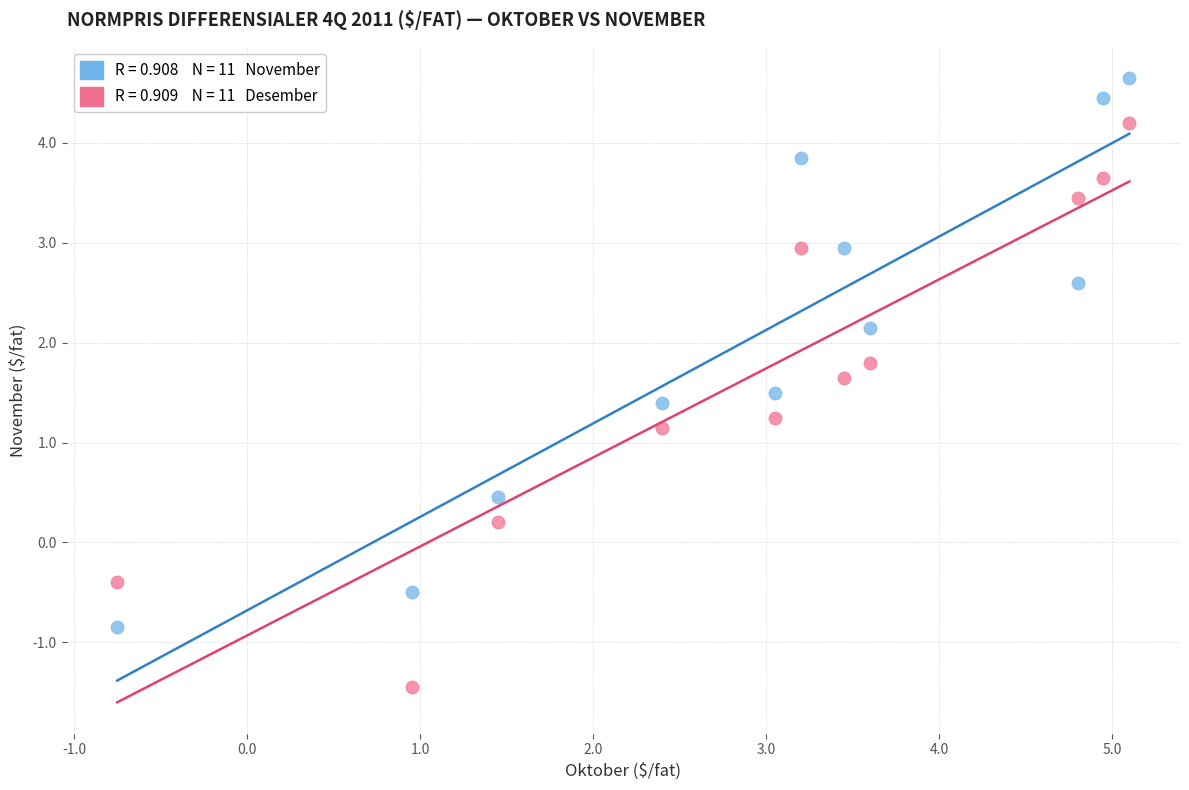

Across all data points, what is the range of Y values (max minus min)?

6.1